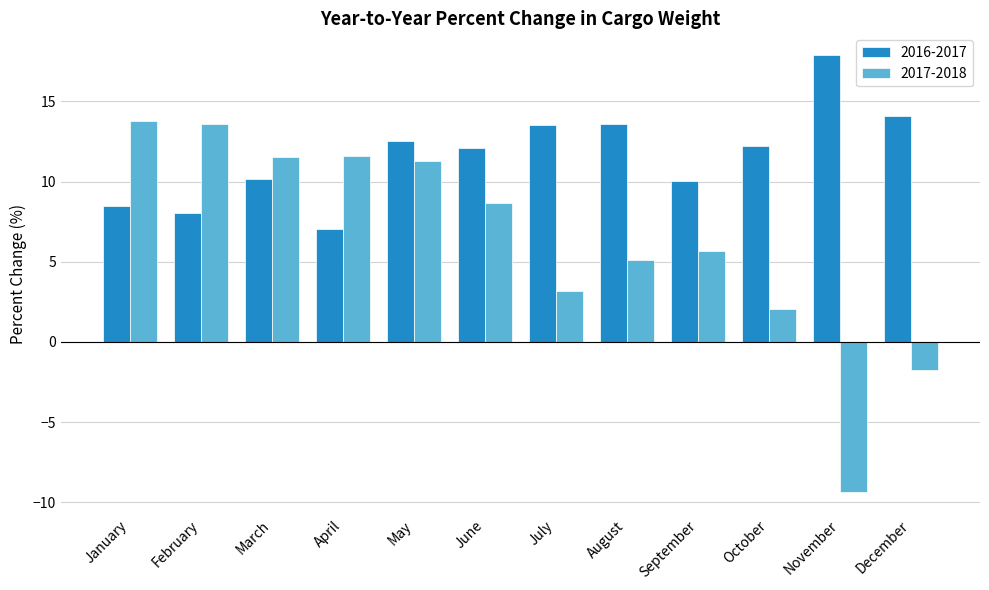

List the series in order of their overall mean, lowest first.

2017-2018, 2016-2017